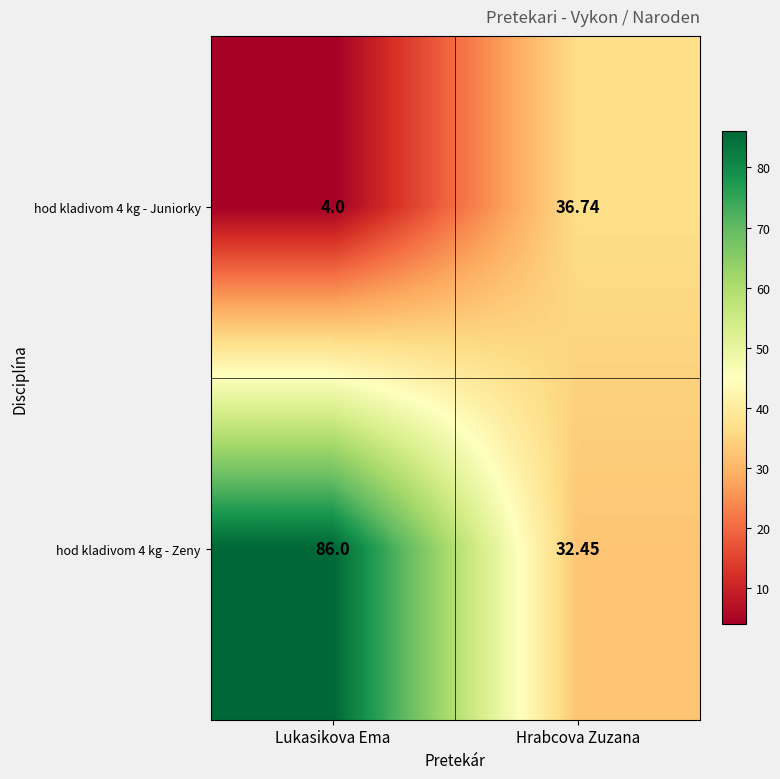

Which label corresponds to the smallest value in the chart?

Lukasikova Ema